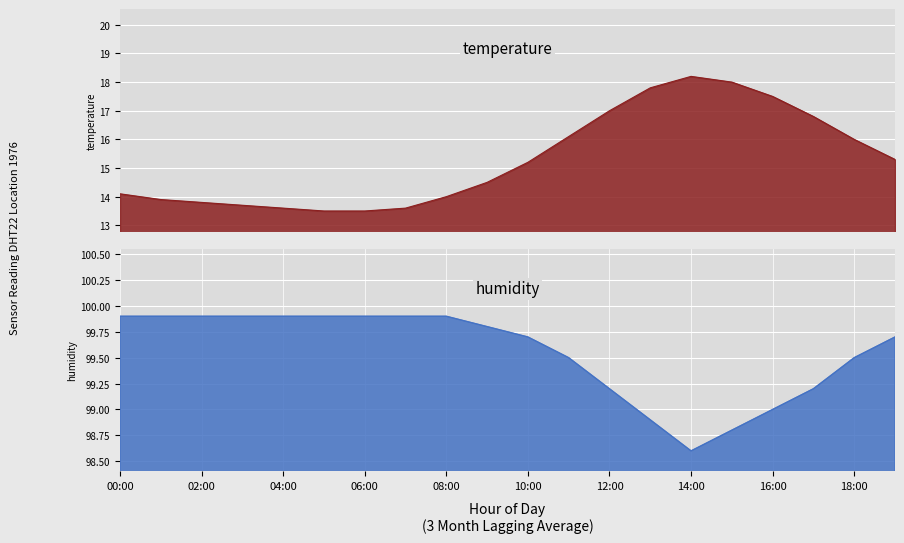

True or false: humidity has more than 1 points higher than both neighbors.

False